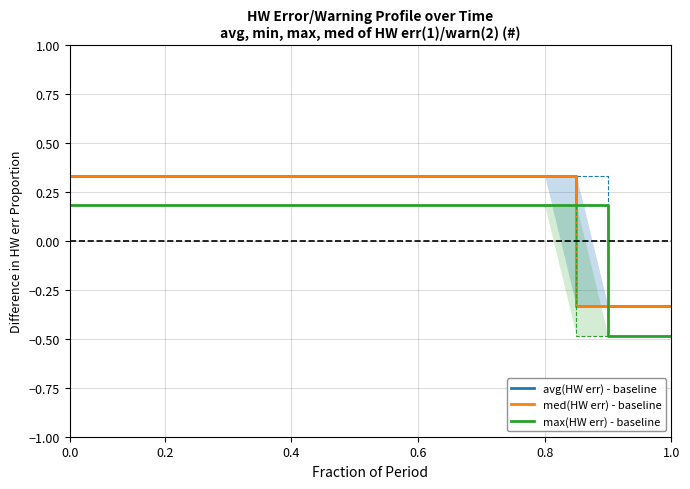

The value of avg(HW err) - baseline at 1.0 is -0.3. True or false?

True